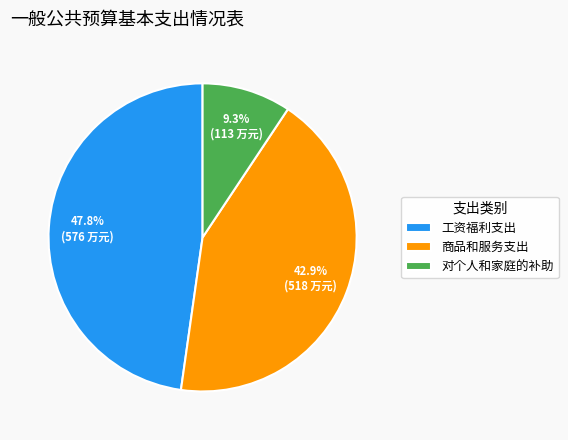

What percentage is NOT represented by 对个人和家庭的补助?

90.7%